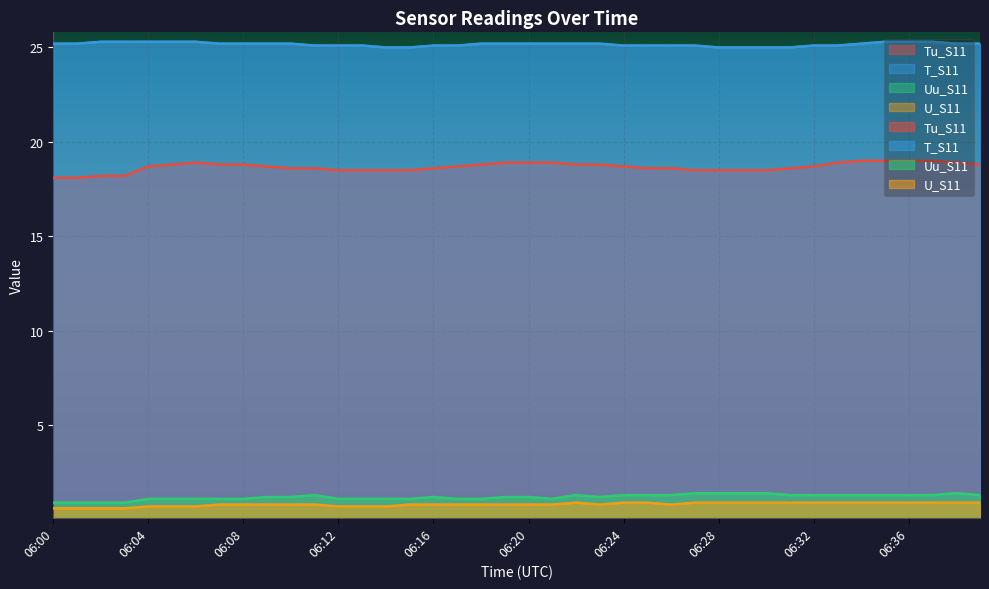

What is the total value across all series at 06:24?

46.0